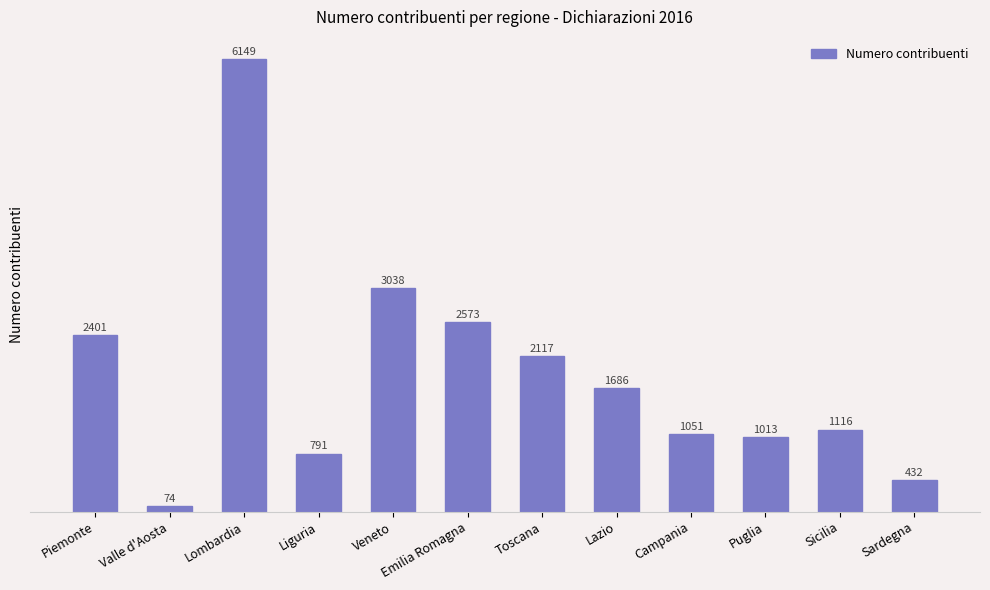

What is the greatest value displayed?

6149